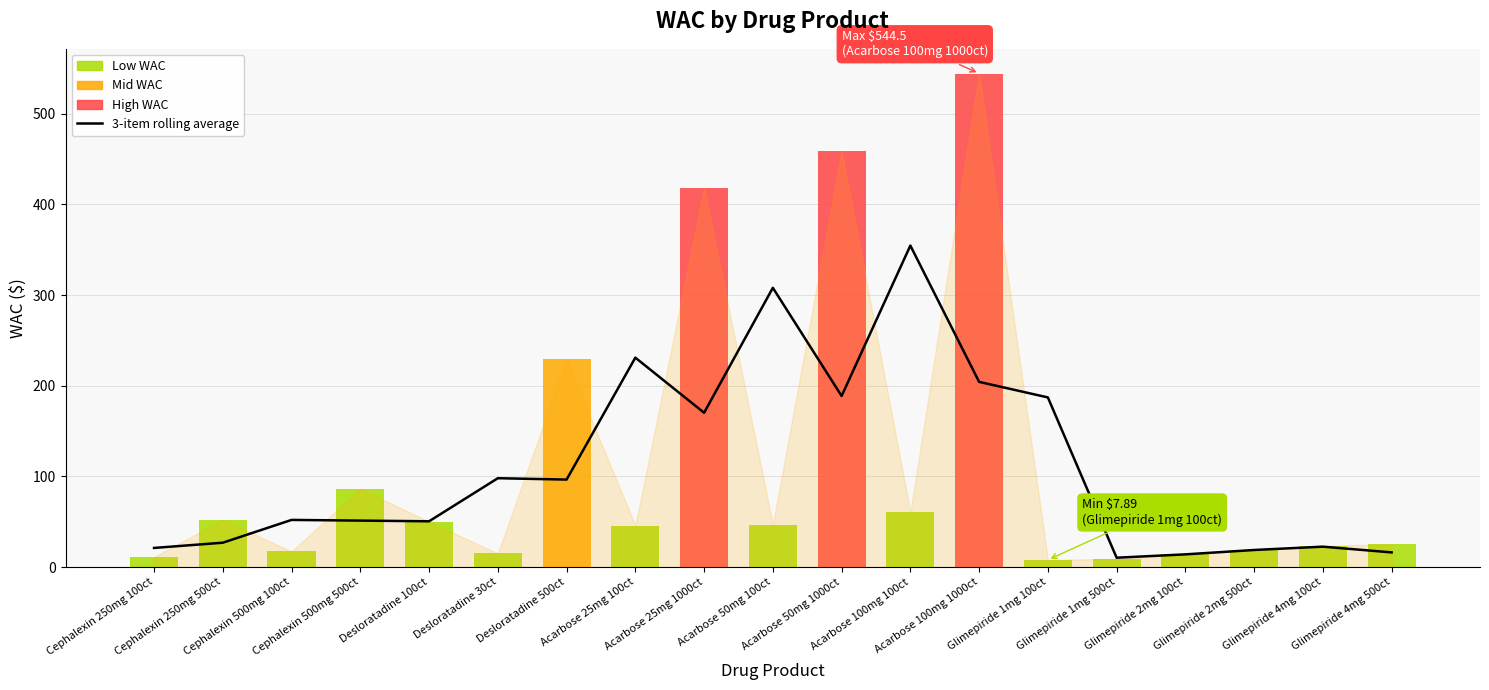

Approximately how many times larger is the value at Glimepiride 1mg 500ct compared to Acarbose 100mg 1000ct?

0.1